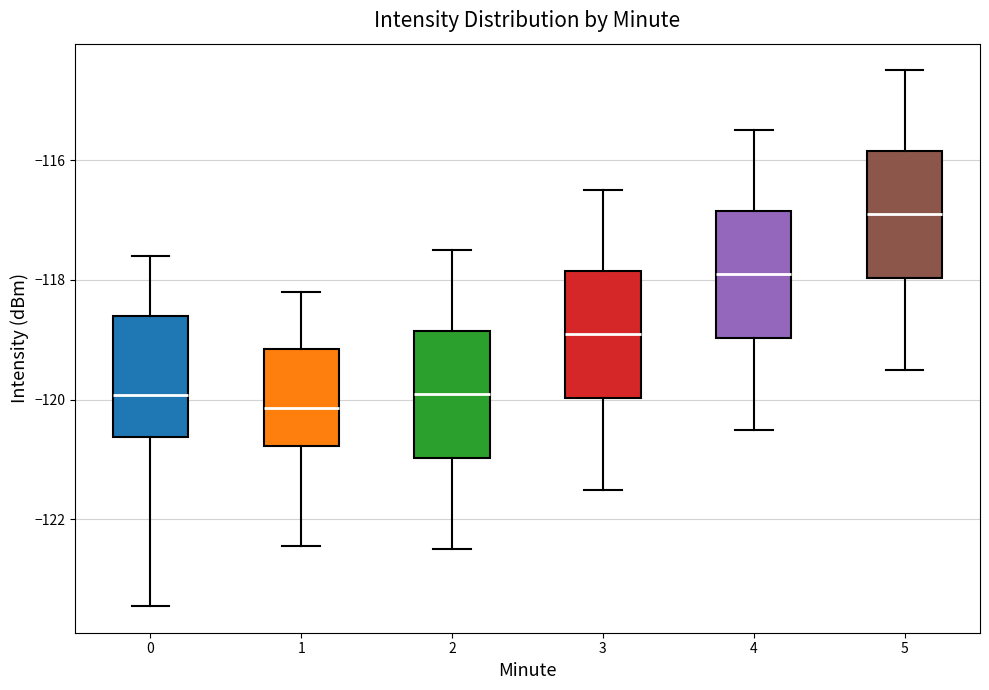

Which box's median line is the highest?

5